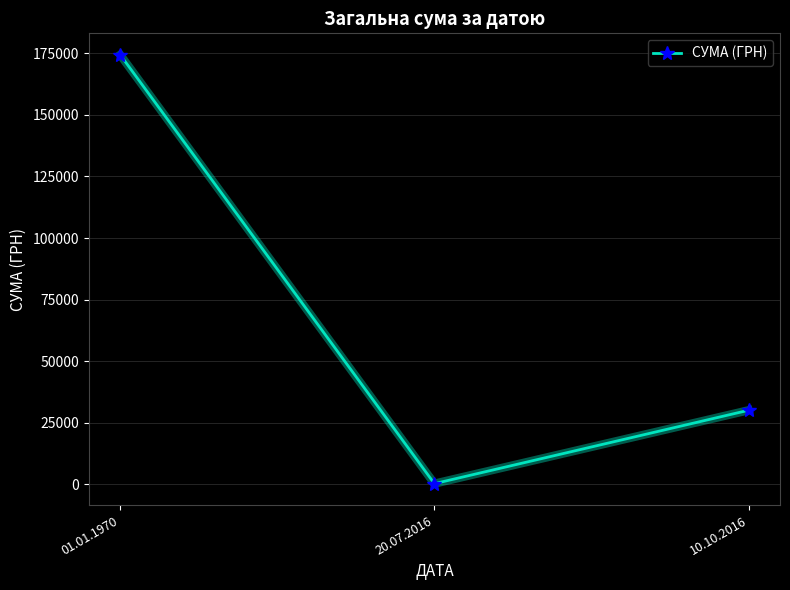

Reading left to right, list all the values displayed in this chart.

01.01.1970=174455.8	20.07.2016=200.0	10.10.2016=30016.8